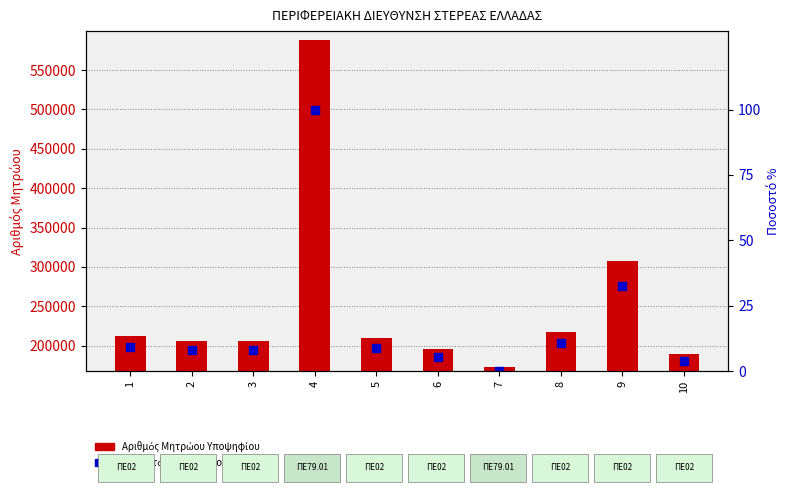

At how many categories does at least one series exceed 197832?

7